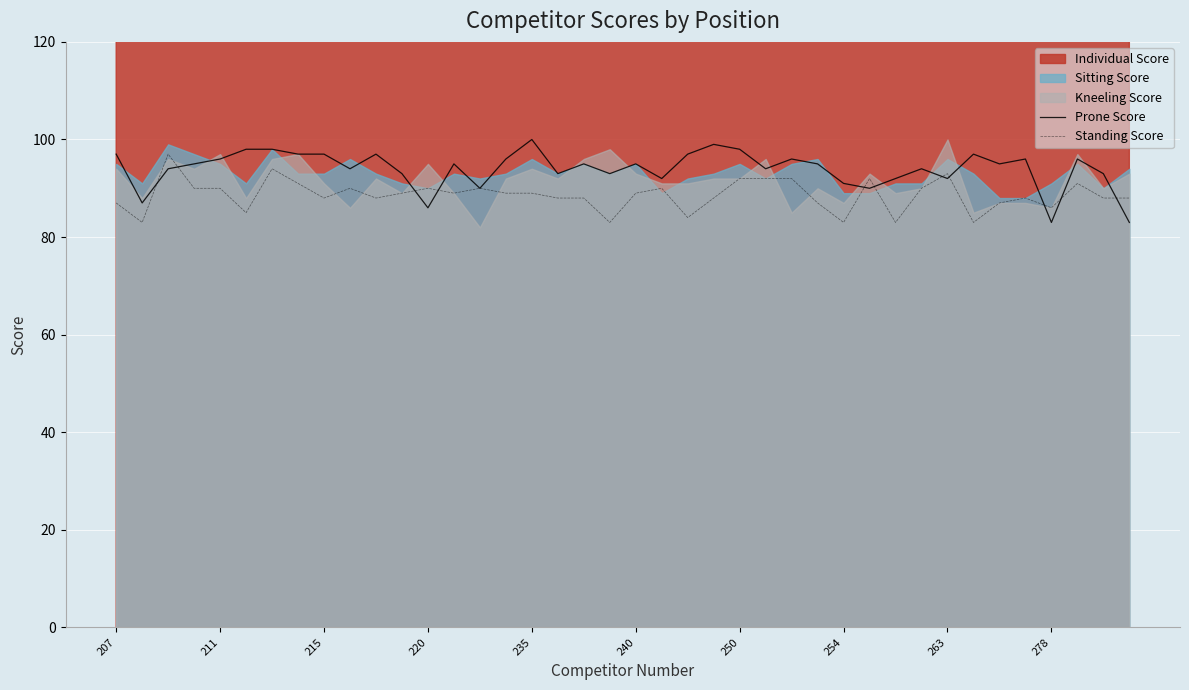

What is the highest value of the Standing Score series?

97